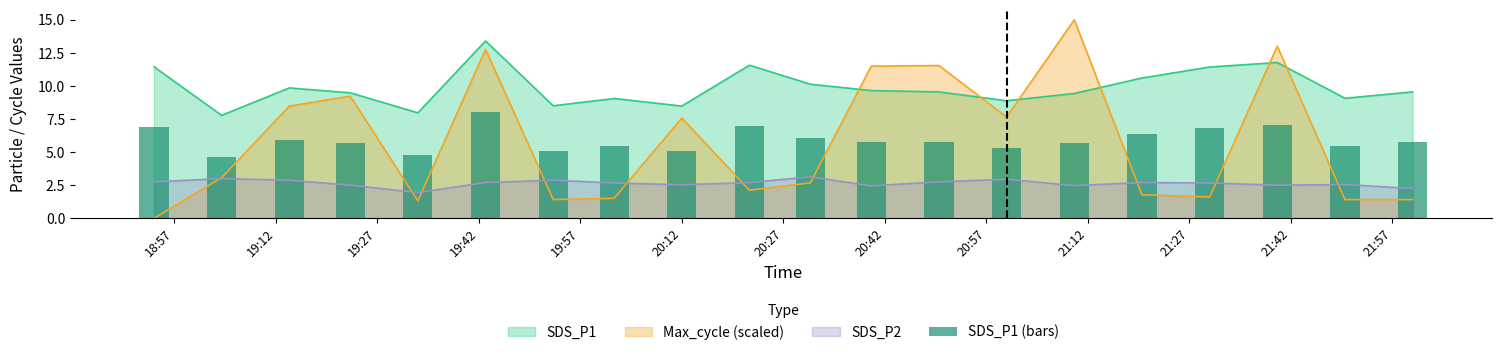

True or false: SDS_P1 and SDS_P2 intersect in this chart.

False